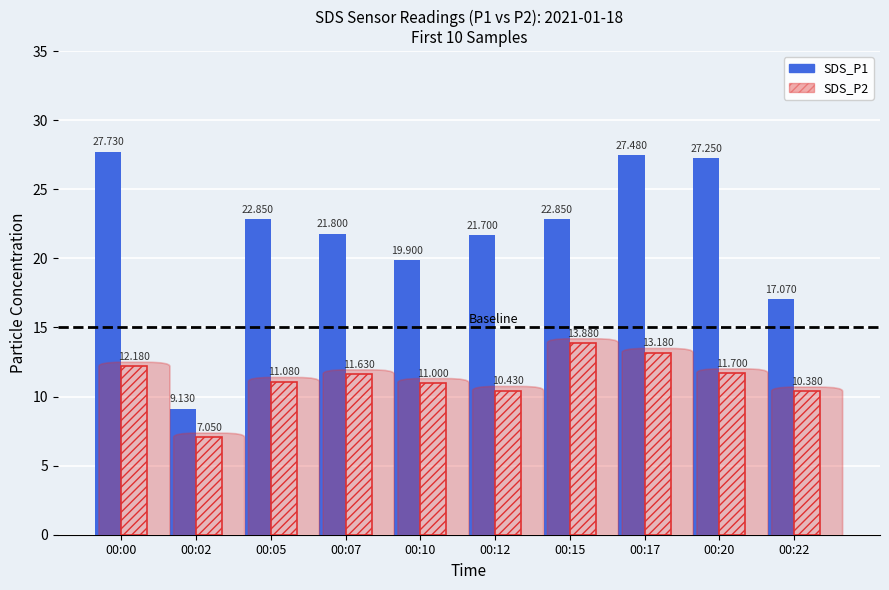

Which series has the largest total across all categories?

SDS_P1